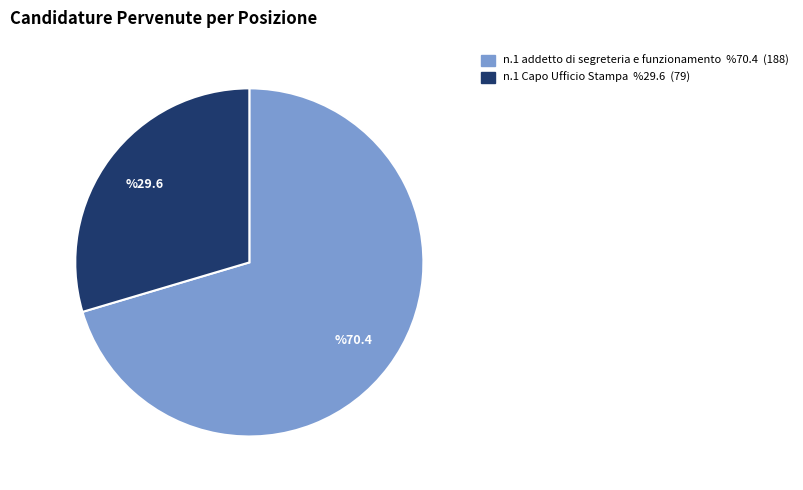

Do n.1 Capo Ufficio Stampa and n.1 addetto di segreteria e funzionamento together represent more than half of the pie?

Yes